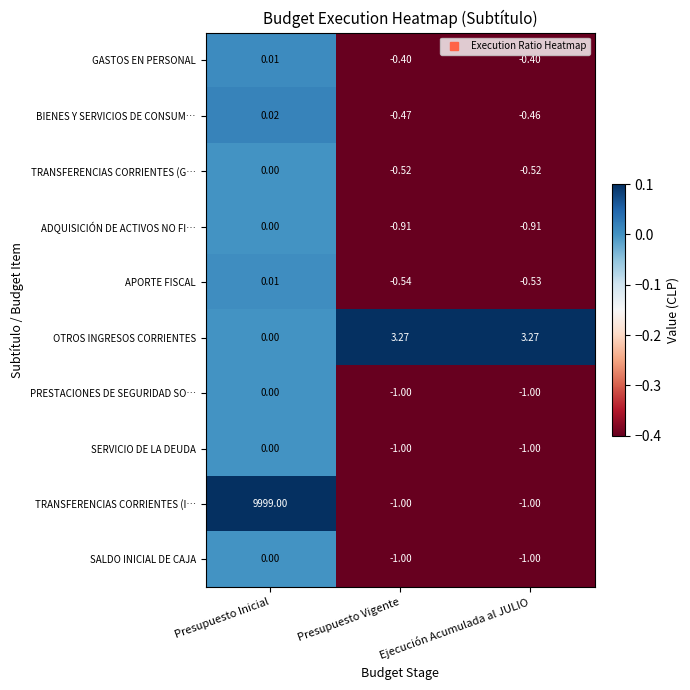

Where is APORTE FISCAL nearest to the value 0?

Presupuesto Inicial